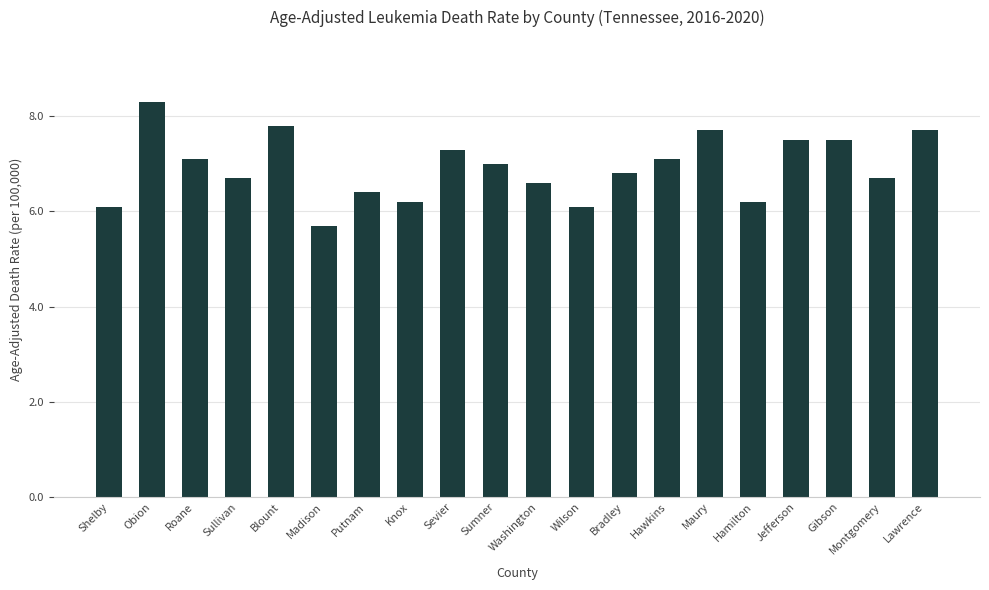

Reading right to left, what are all the values shown in this chart?

7.7	6.7	7.5	7.5	6.2	7.7	7.1	6.8	6.1	6.6	7.0	7.3	6.2	6.4	5.7	7.8	6.7	7.1	8.3	6.1